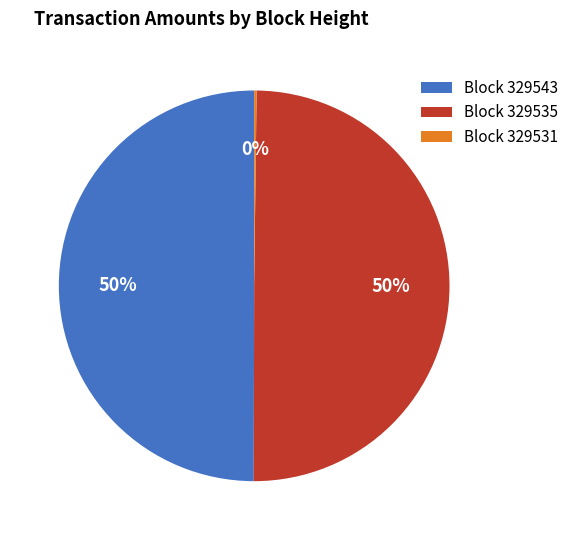

True or false: Block 329535 accounts for 50% of the total.

True